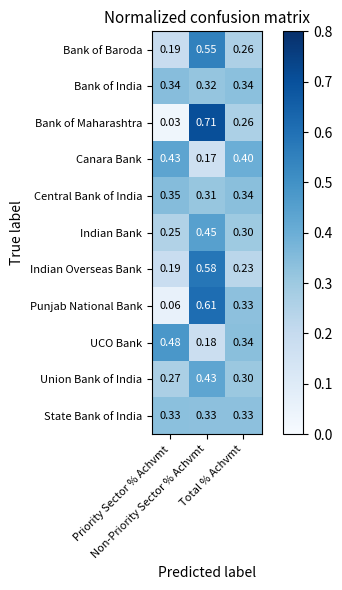

Which series has the widest spread of values?

Bank of Maharashtra